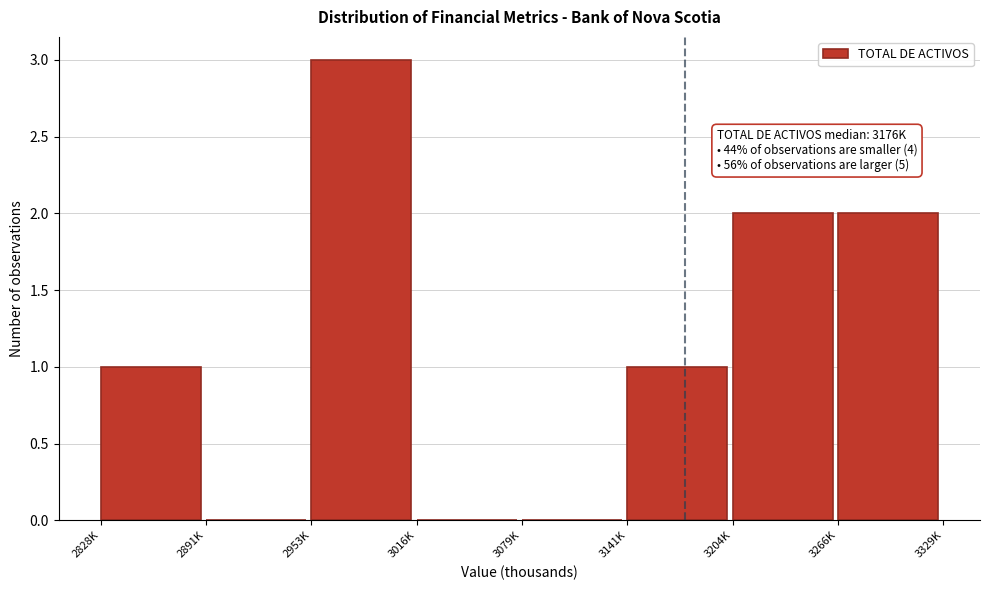

Reading left to right, extract all data points from this chart.

2828K=1	2891K=0	2953K=3	3016K=0	3079K=0	3141K=1	3204K=2	3266K=2